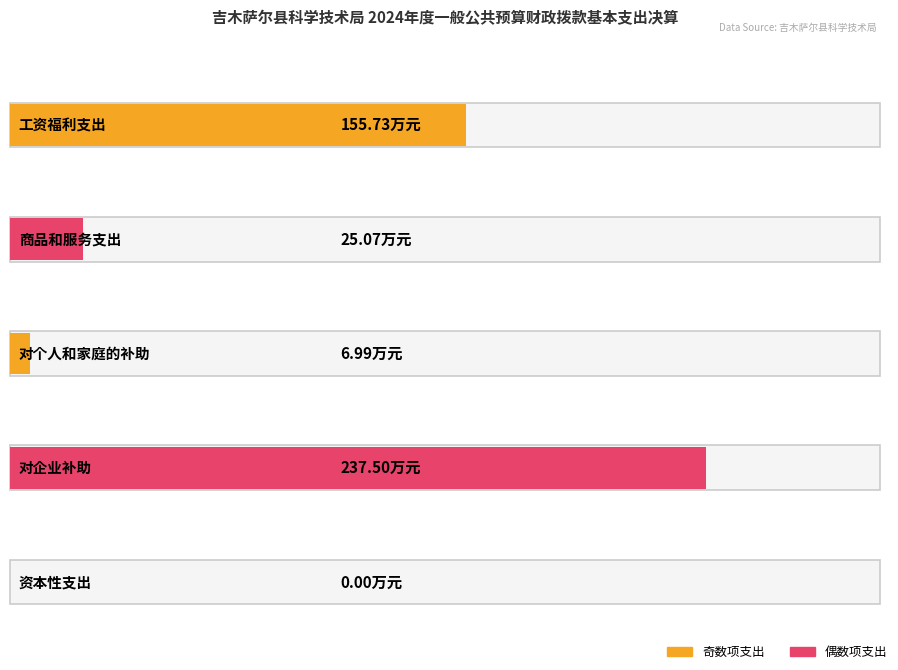

Is it true that the value at 工资福利支出 is 155.7?

True